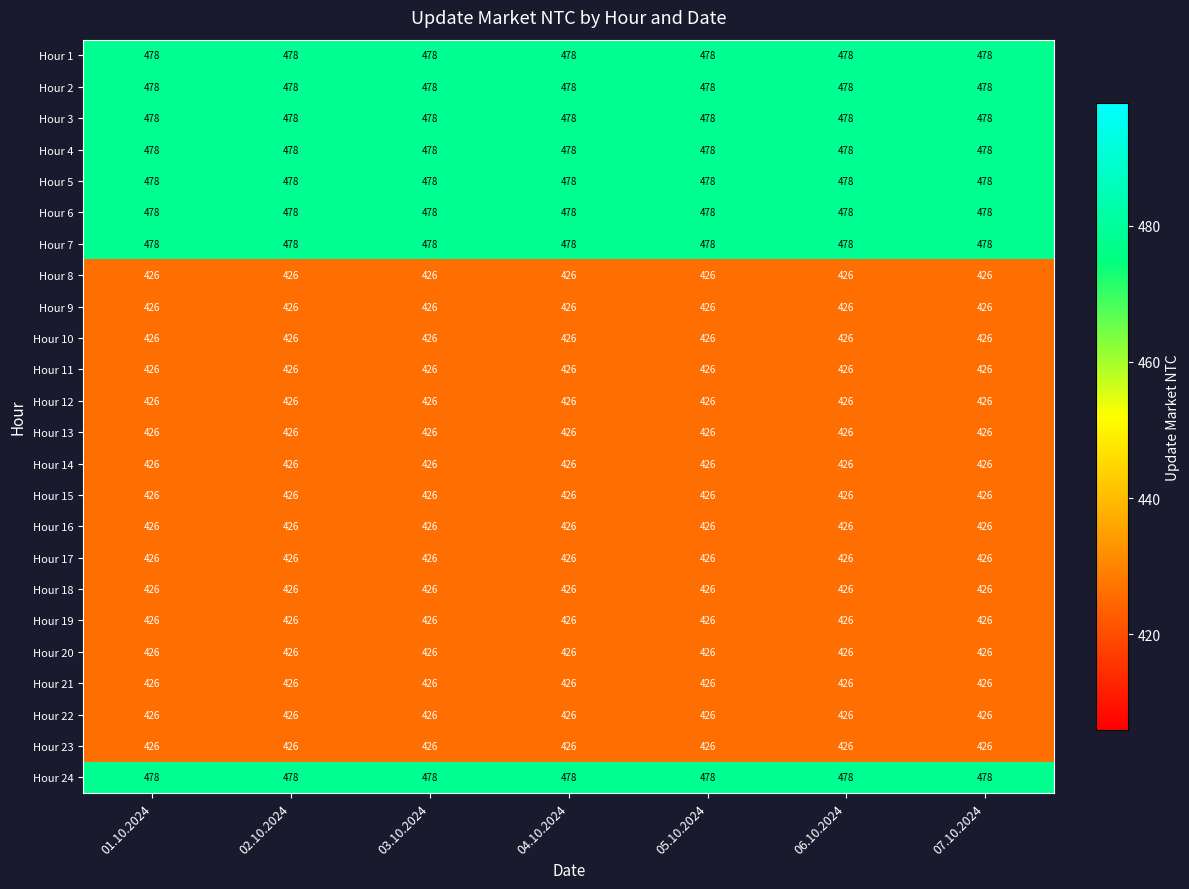

What is the total value across all series at 04.10.2024?

10640